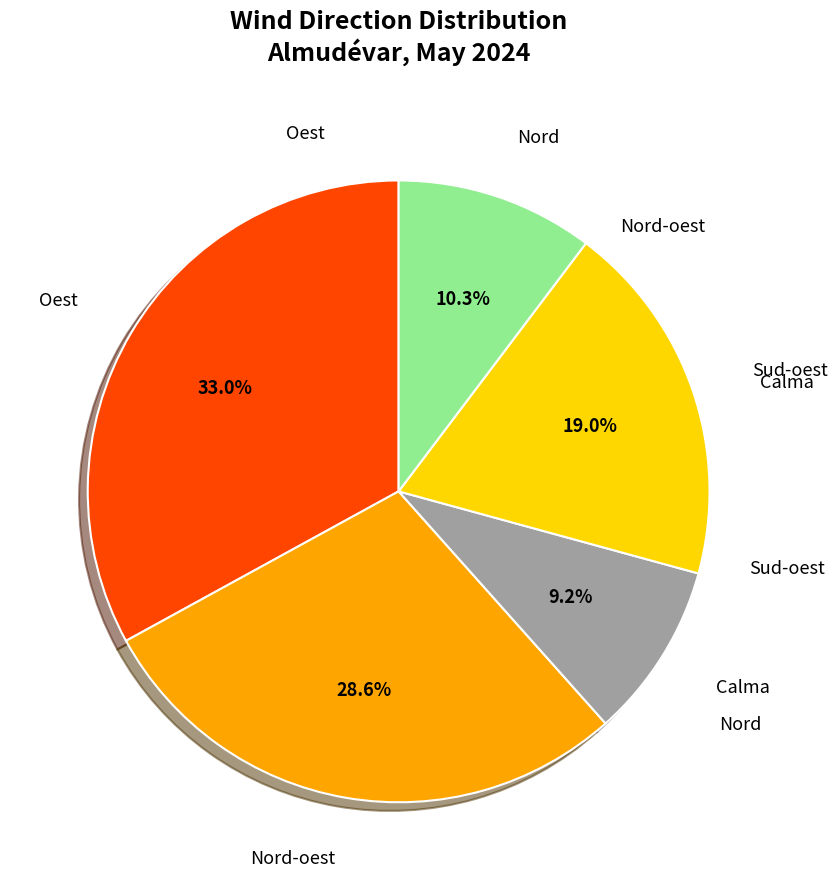

Rank the categories by value from highest to lowest.

Oest, Nord-oest, Sud-oest, Nord, Calma